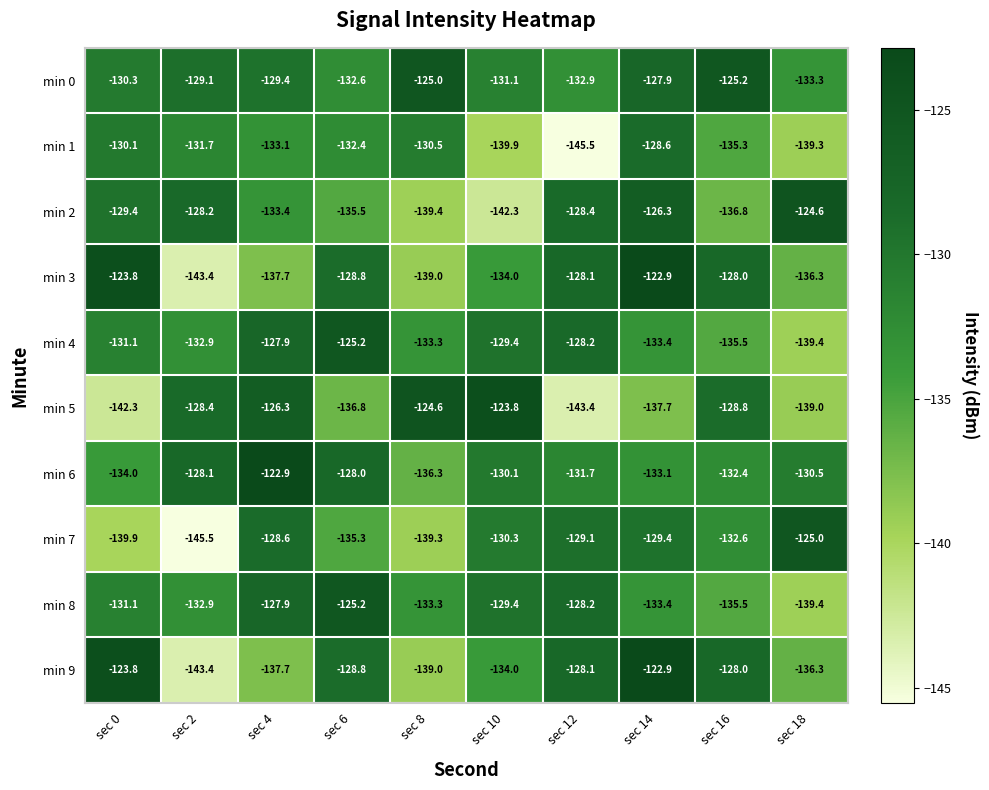

At which label does min 7 first exceed -130?

sec 4